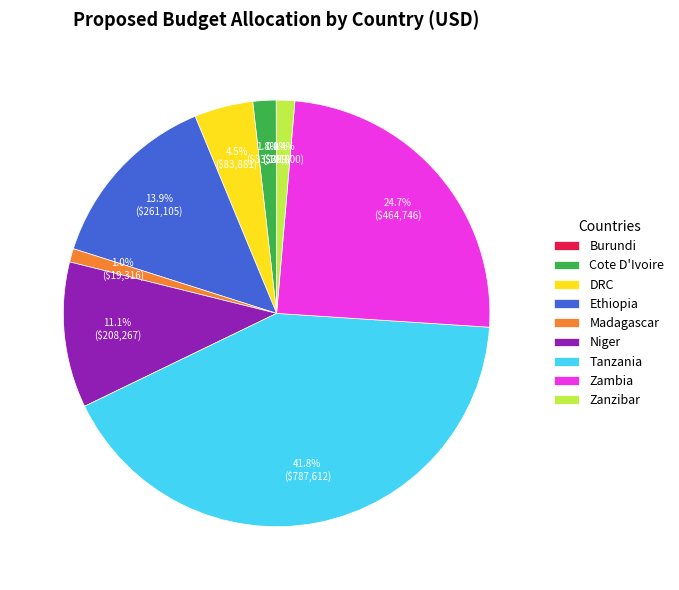

Which slice is the largest?

Tanzania